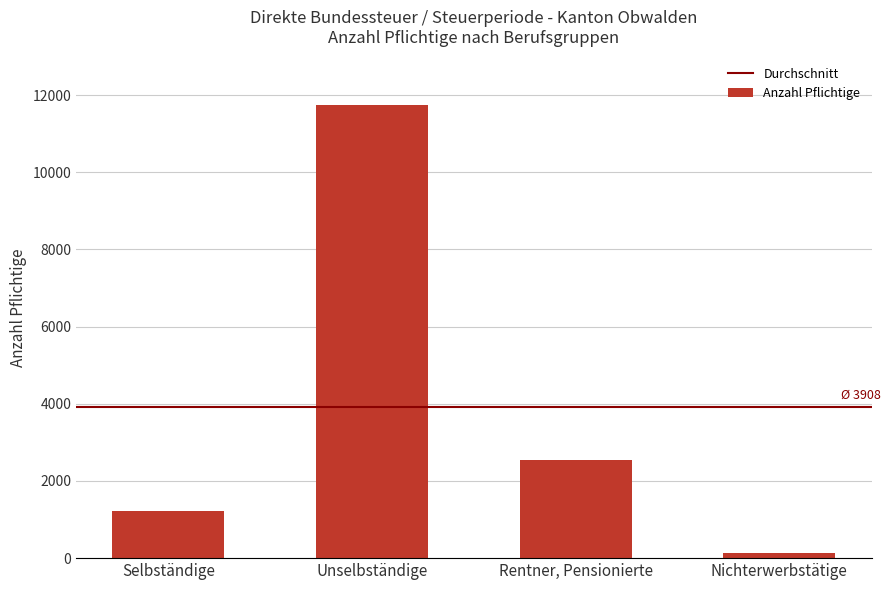

At which category does the chart reach its peak across all series?

Unselbständige